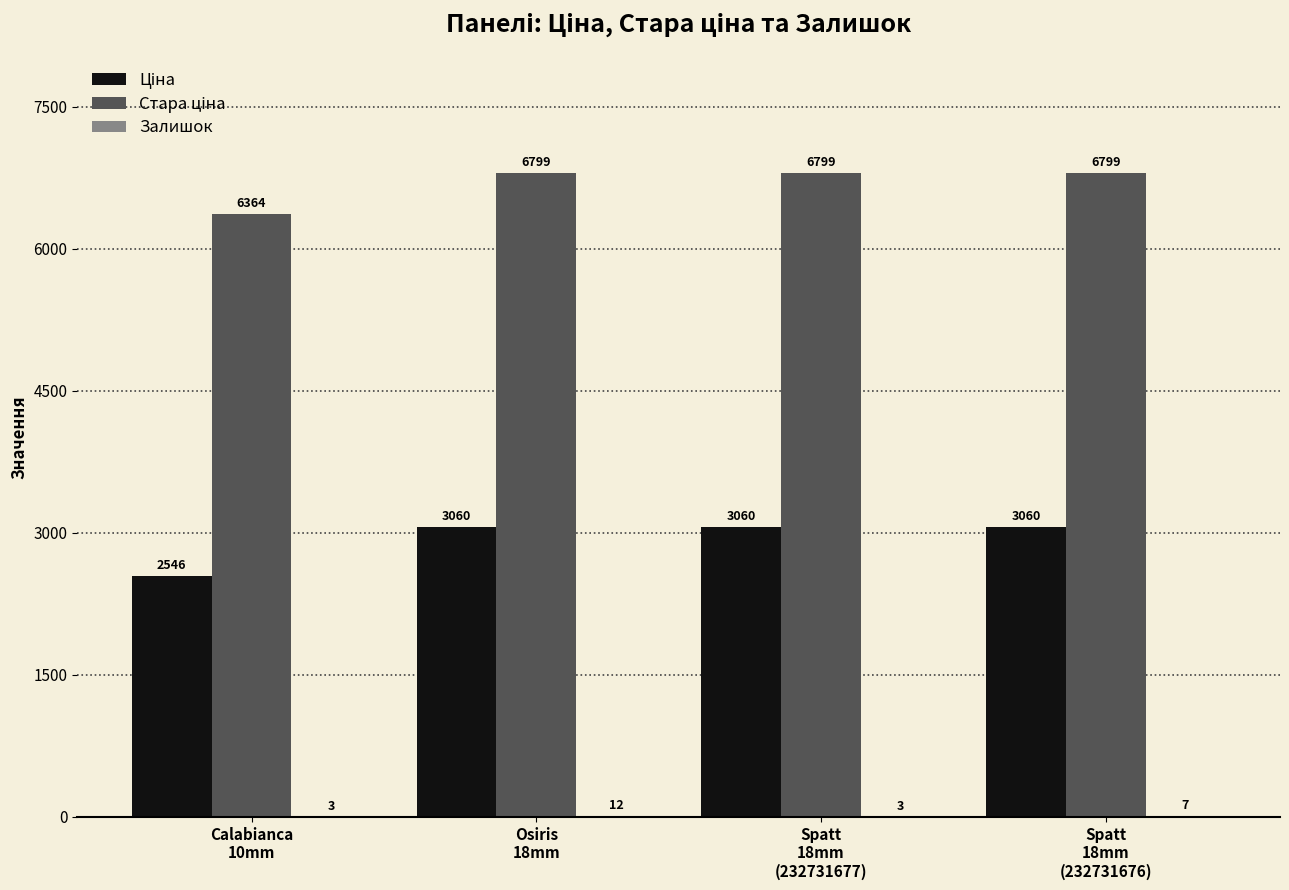

What is the greatest value displayed?

6799.2